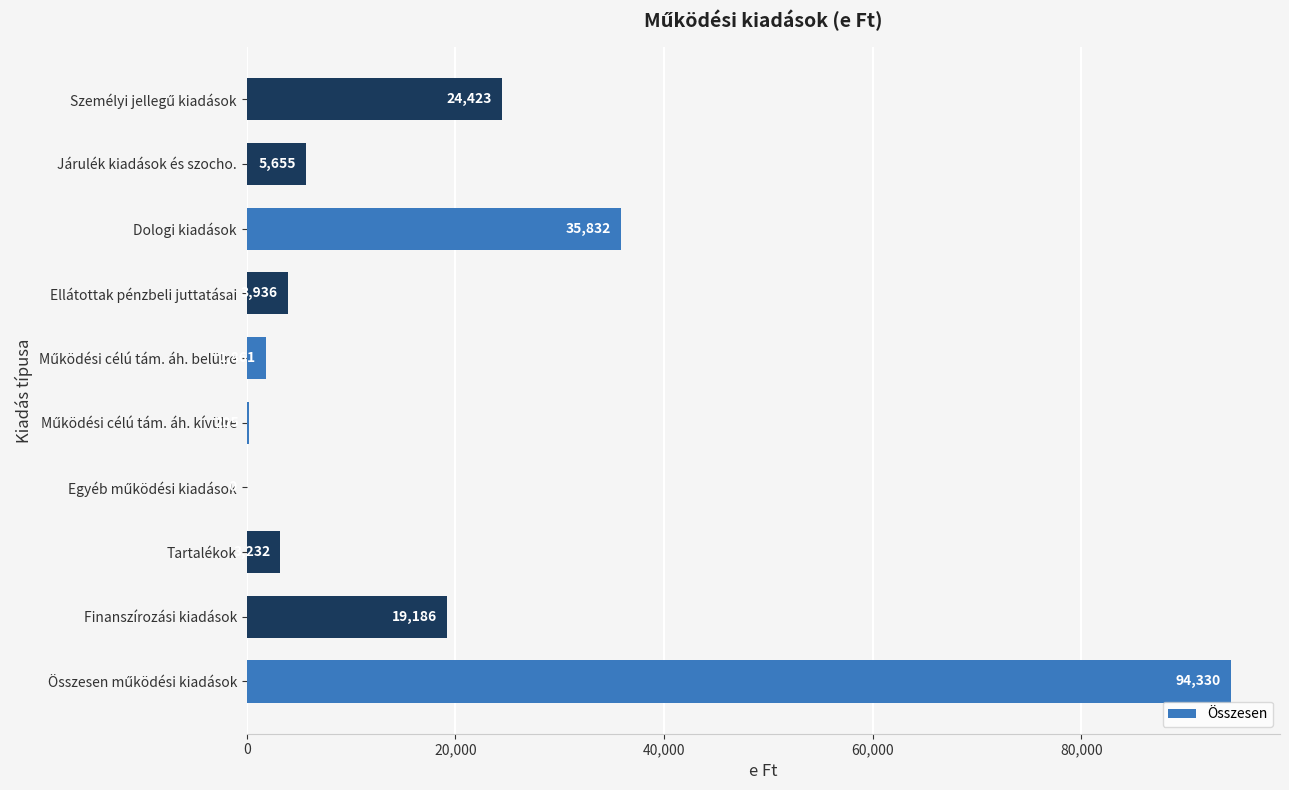

The chart shows a value of 3232 at Tartalékok. True or false?

True